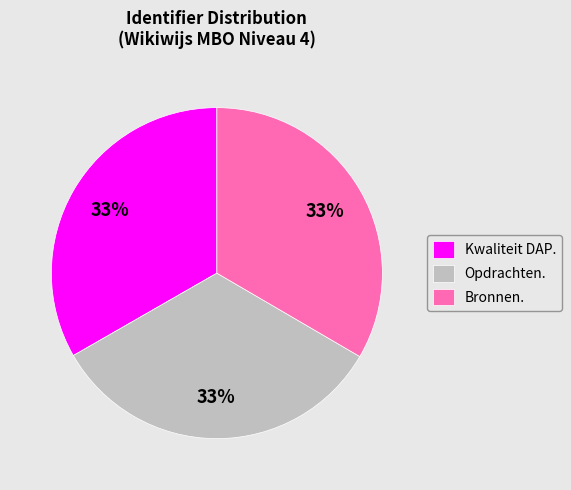

What is the ratio of the value at Kwaliteit DAP. to the value at Opdrachten.?

1.0